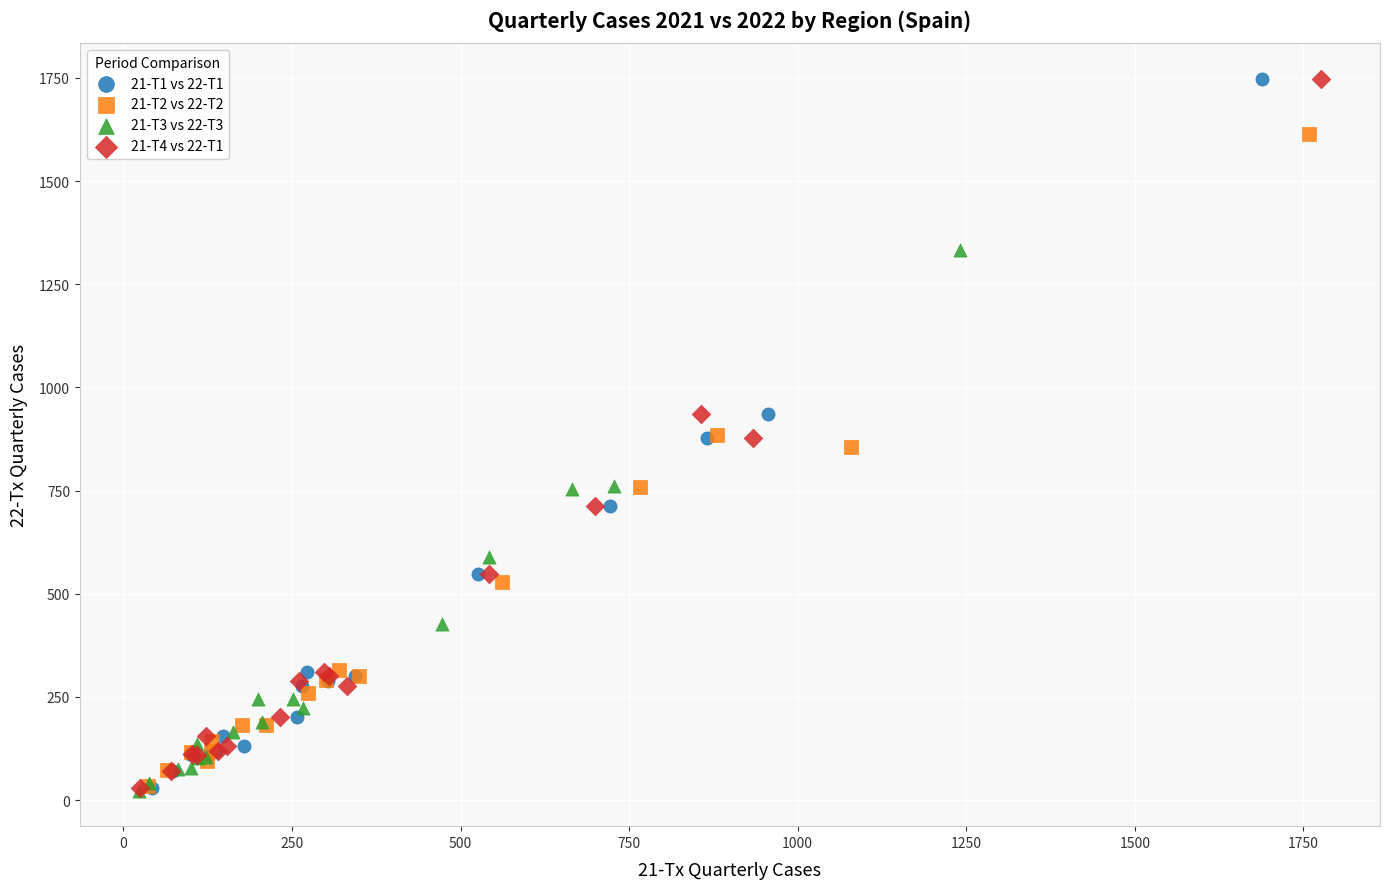

What are all the series names shown in the legend?

21-T1 vs 22-T1, 21-T2 vs 22-T2, 21-T3 vs 22-T3, 21-T4 vs 22-T1